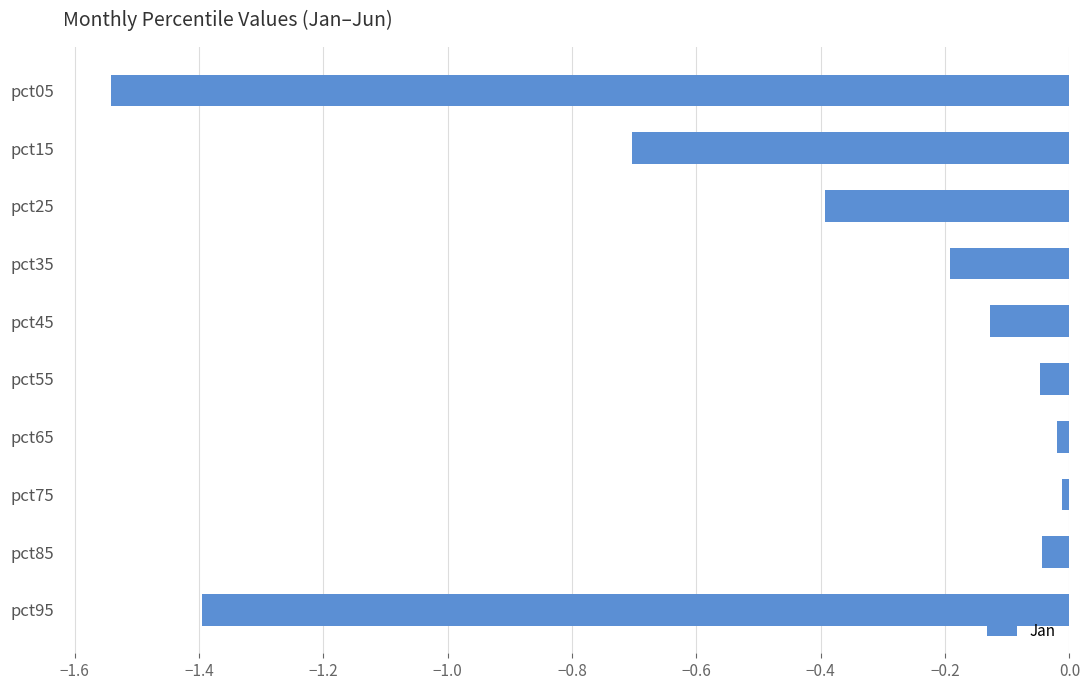

True or false: the data shows -0.0 at pct55.

True